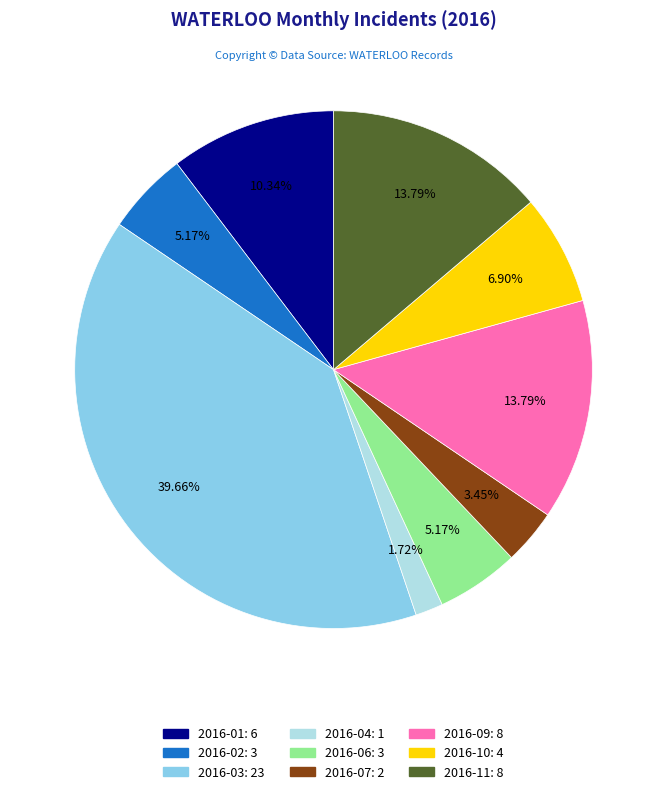

How many segments does this pie chart have?

9